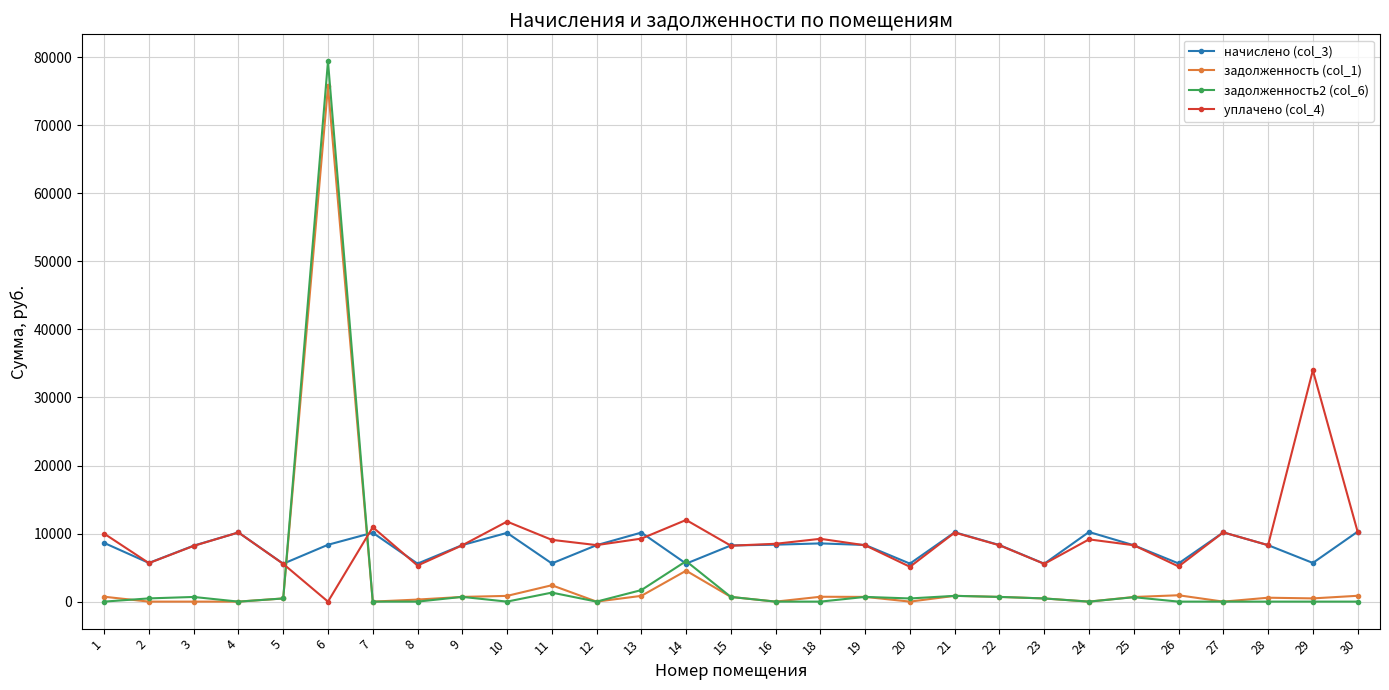

What is the total value across all series at 21?

22035.6